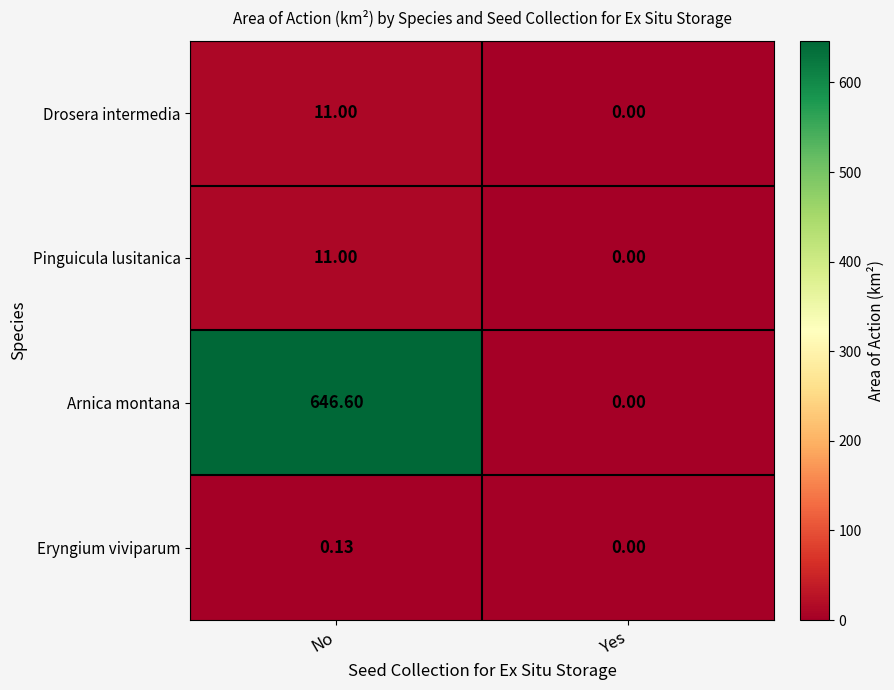

Between No and Yes, which series saw the biggest shift?

Arnica montana